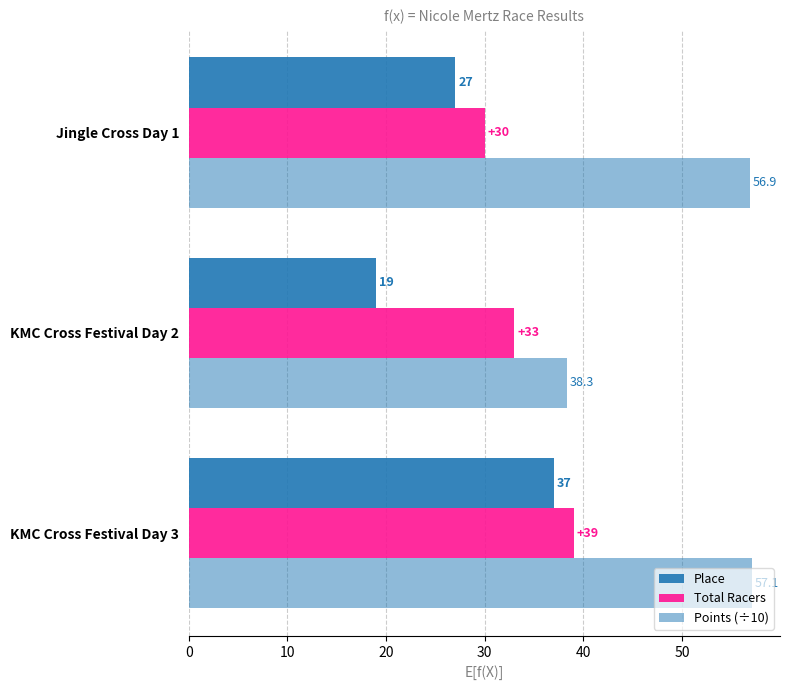

Which series has the largest total across all categories?

Points (÷10)